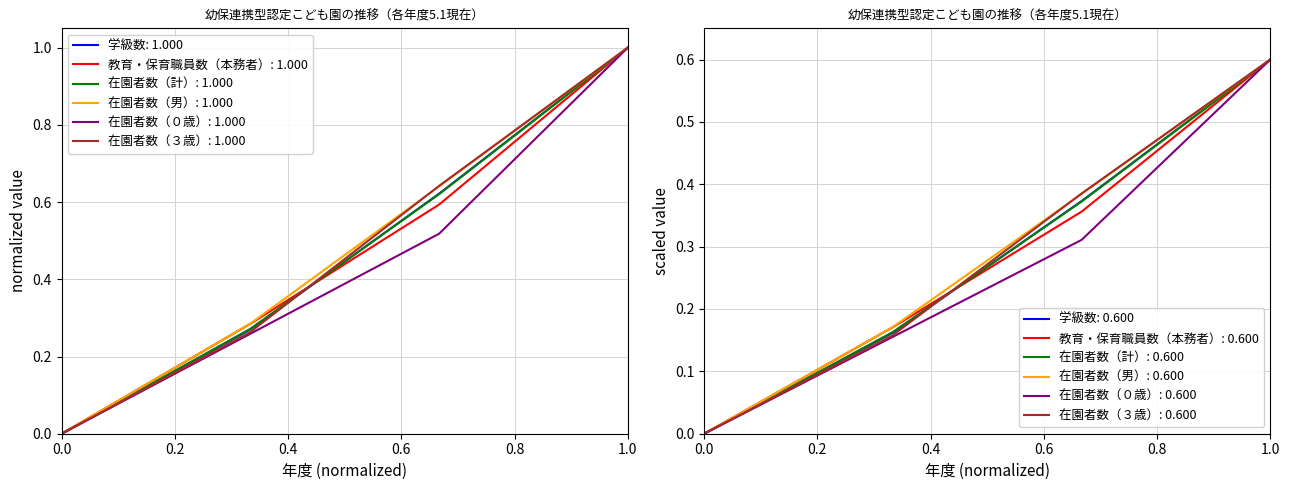

What is the label of the 2nd point from the right?

30